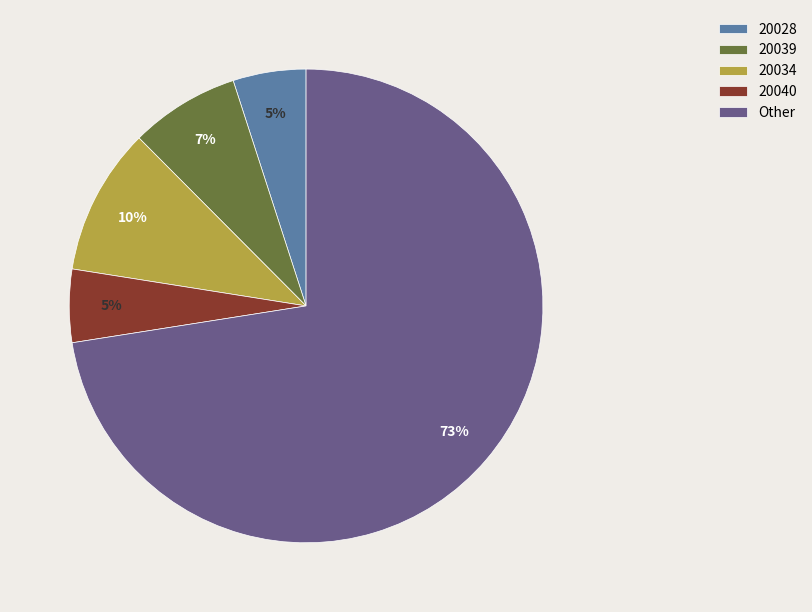

What is the ratio of the value at 20040 to the value at 20039?

0.7